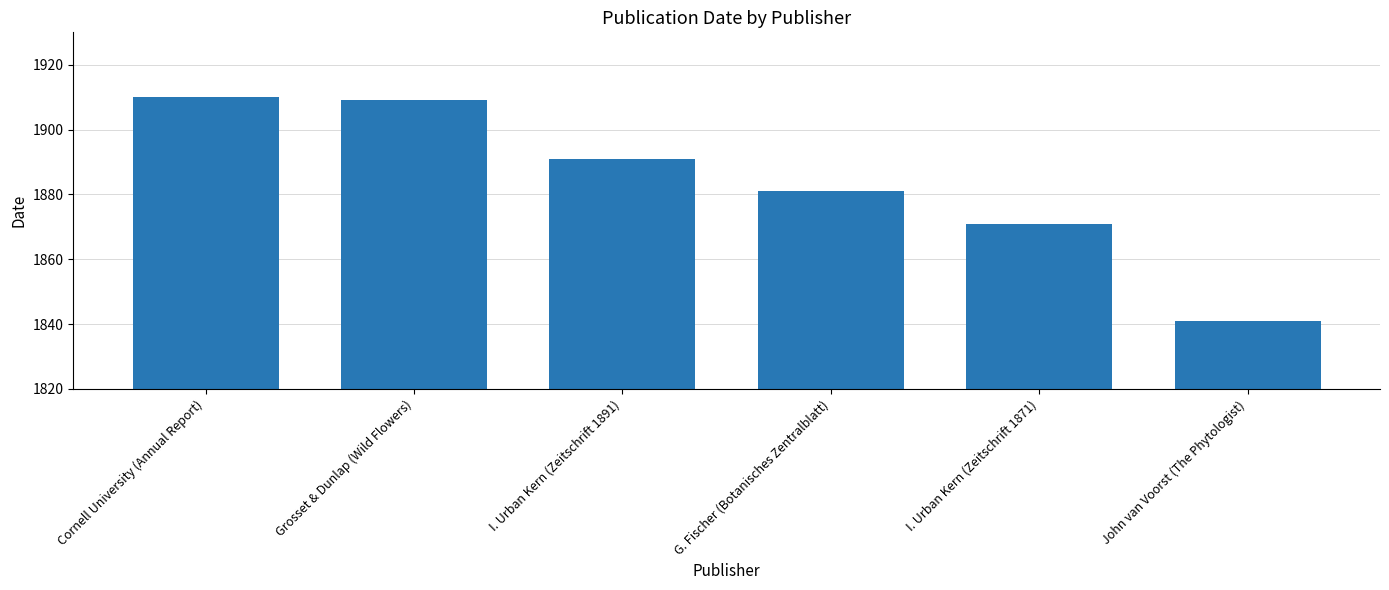

What is the greatest value displayed?

1910